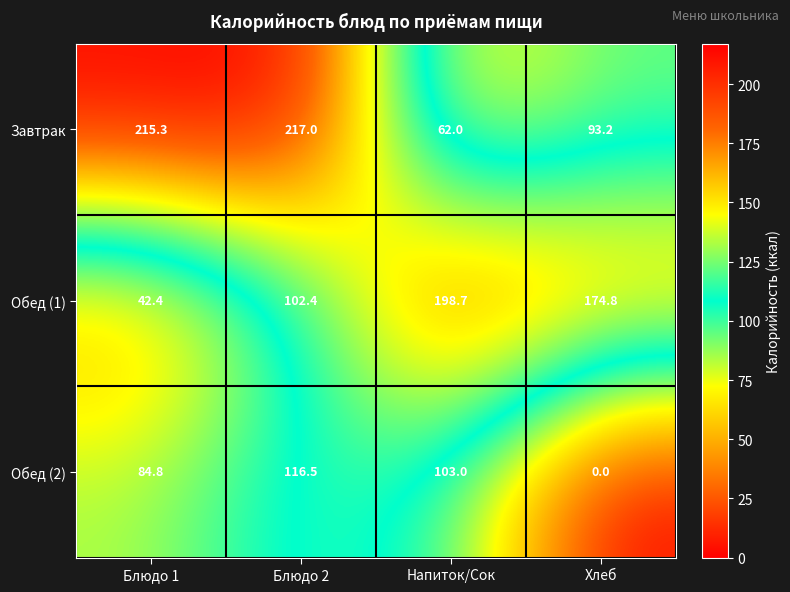

How many distinct data groups are displayed?

3